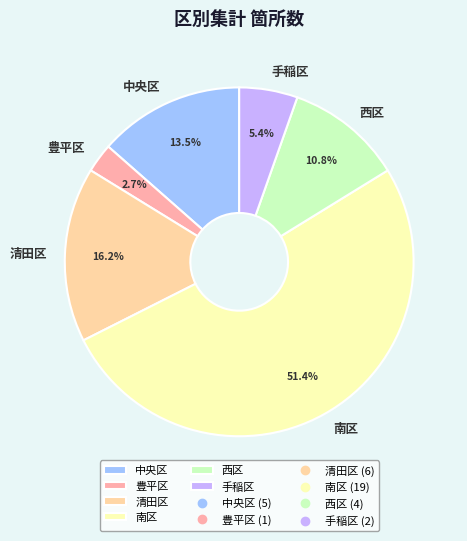

What is the ratio of the value at 清田区 to the value at 中央区?

1.2